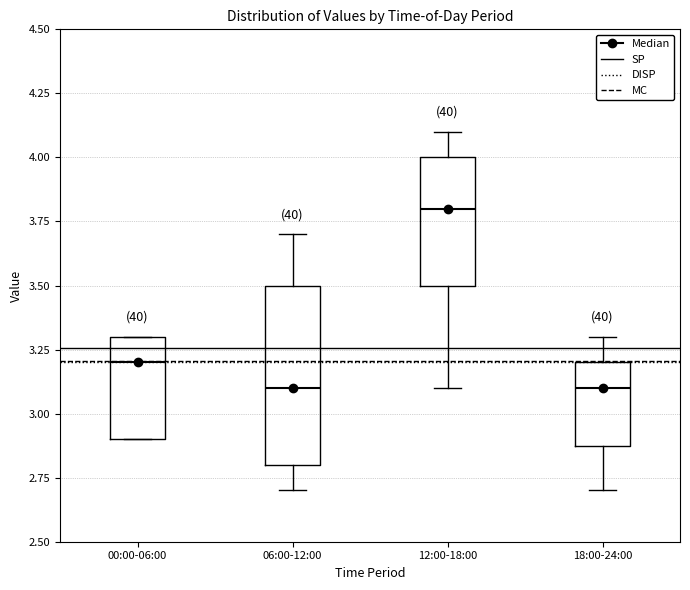

Reading left to right, read every box against the y-axis: the position of its median line, the range the box covers, and the ends of its whiskers. The values are not printed on the chart, so give them approximately, as read against the axis.

00:00-06:00: median 3.2, box 2.9 to 3.3, whiskers 2.9 to 3.3
06:00-12:00: median 3.1, box 2.8 to 3.5, whiskers 2.7 to 3.7
12:00-18:00: median 3.8, box 3.5 to 4.0, whiskers 3.1 to 4.1
18:00-24:00: median 3.1, box 2.9 to 3.2, whiskers 2.7 to 3.3